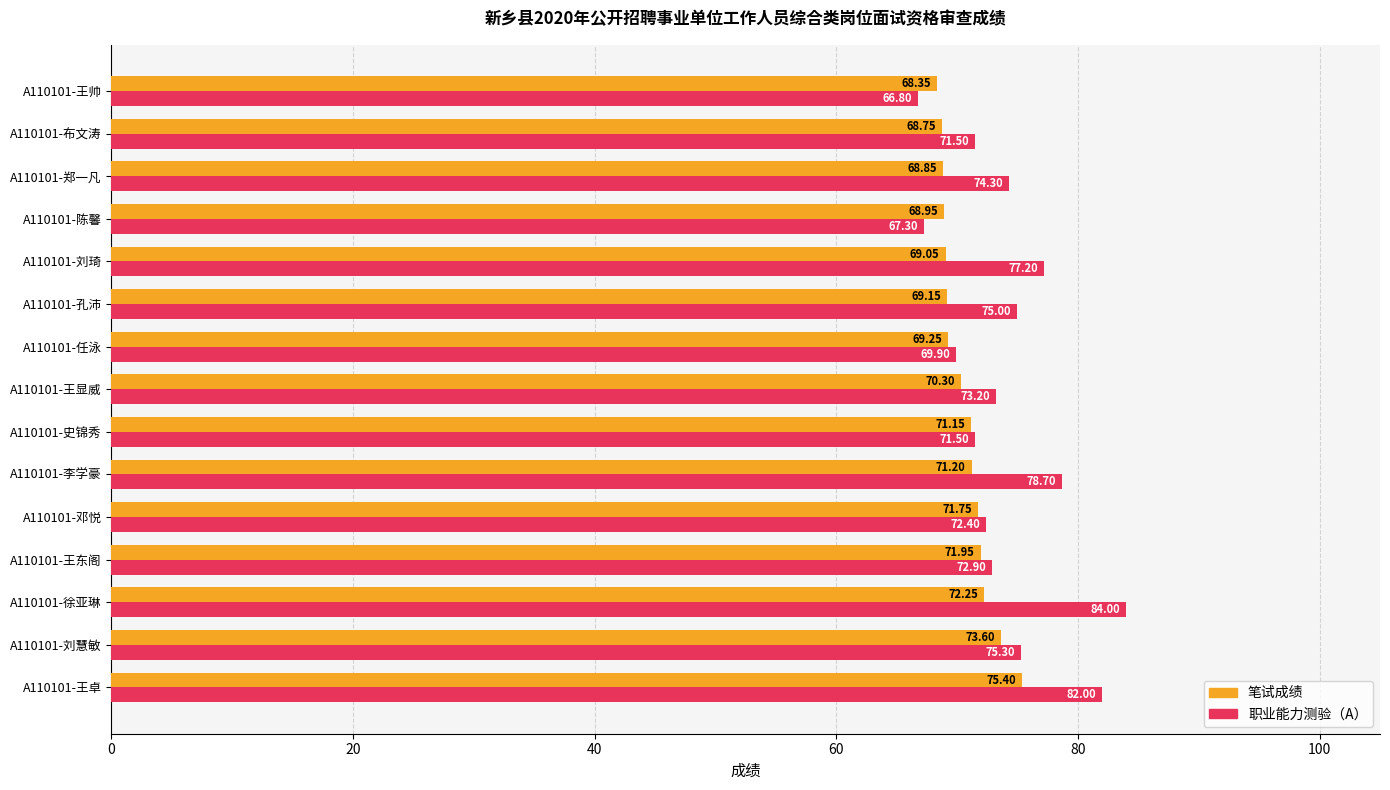

What is the smallest value displayed?

66.8